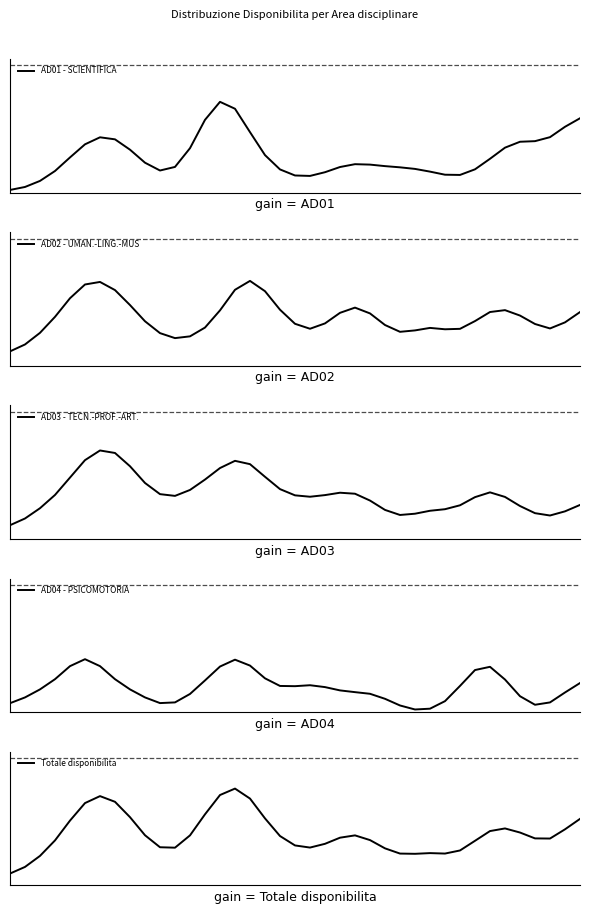

After their last crossing, which series has the higher values: AD03 - TECN.-PROF.-ART. or AD02 - UMAN.-LING.-MUS?

AD02 - UMAN.-LING.-MUS